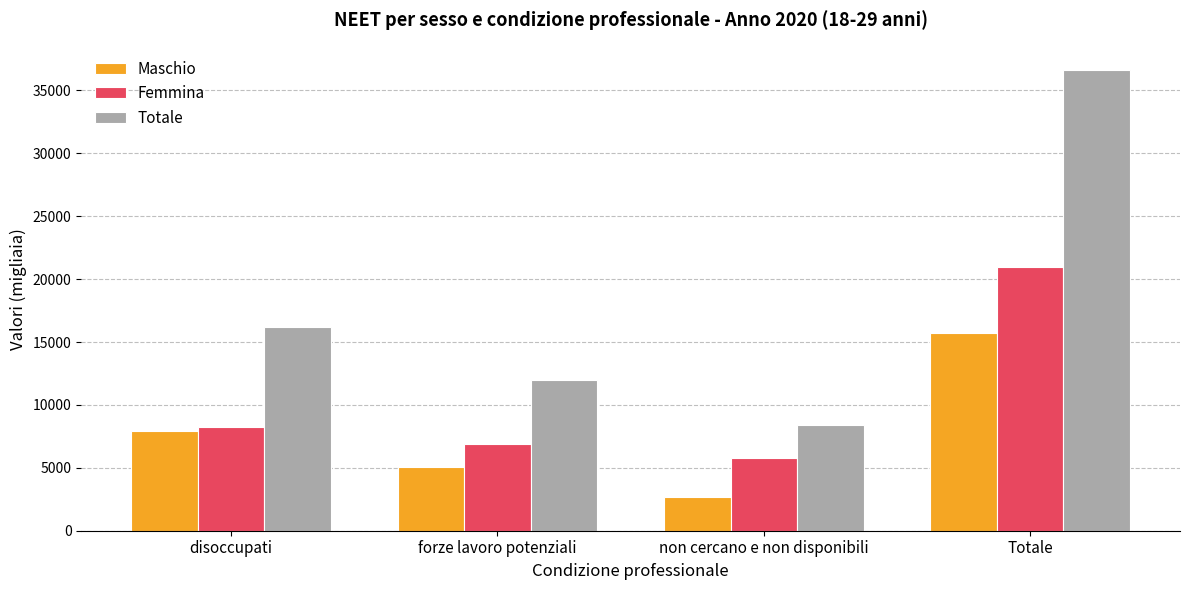

Where is Maschio nearest to the value 9173?

disoccupati